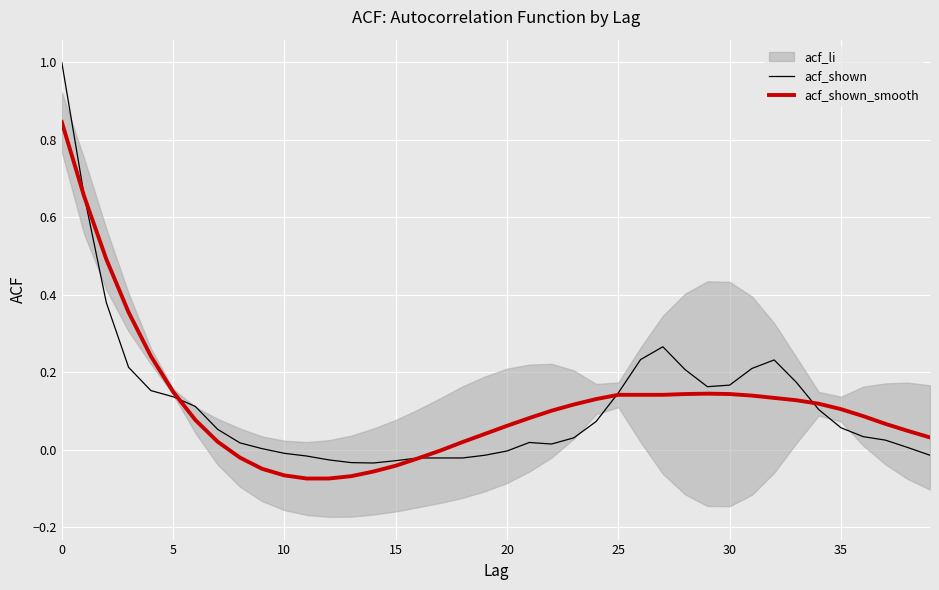

Is the value of acf_shown_smooth at 31 greater than the value of acf_shown at 10?

No